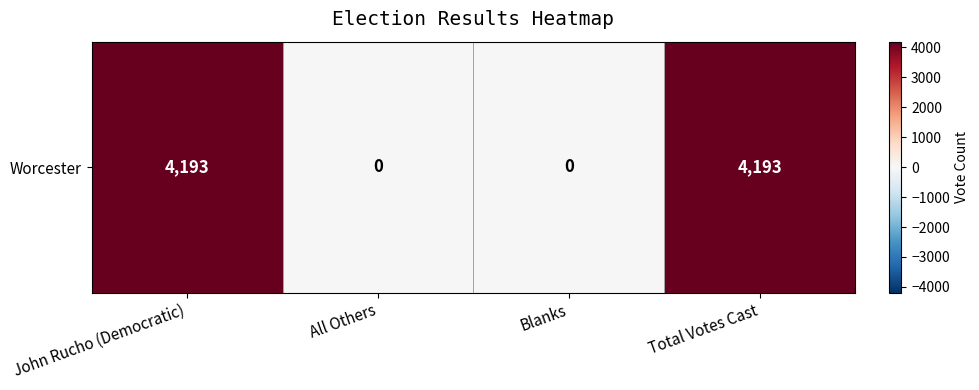

How many positive values are there?

2